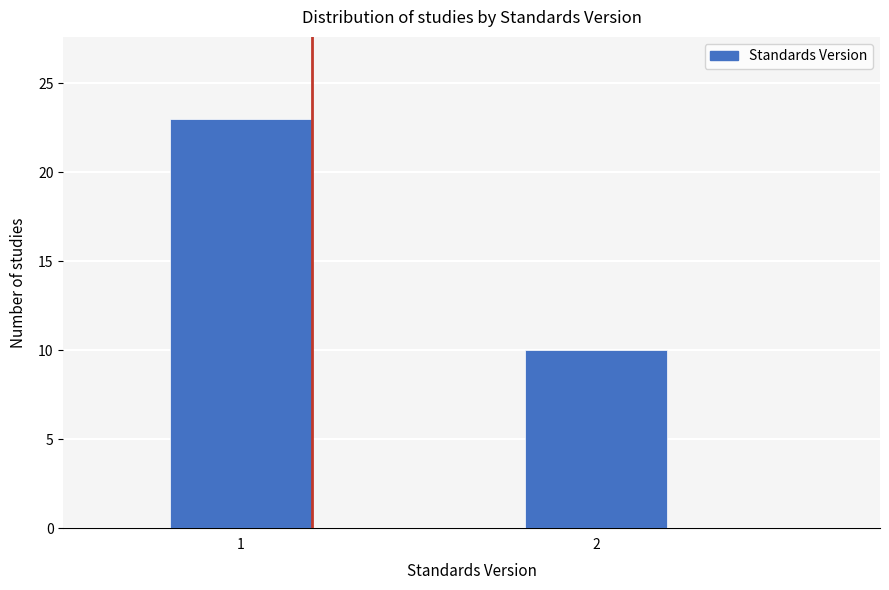

Reading left to right, what are all the values shown in this chart?

1=23	2=10